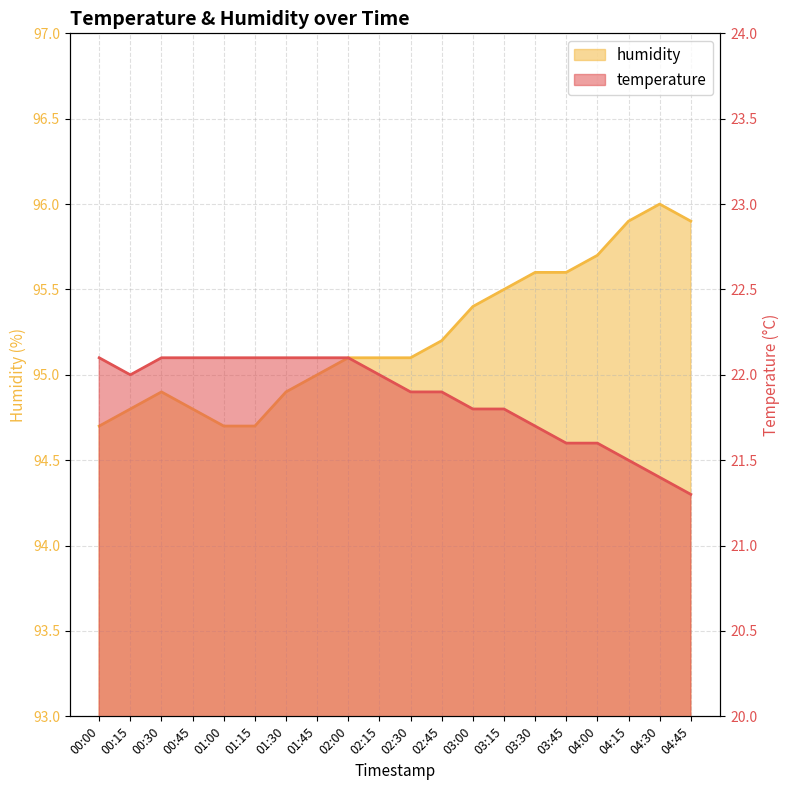

What is the sum of all temperature values?

437.3